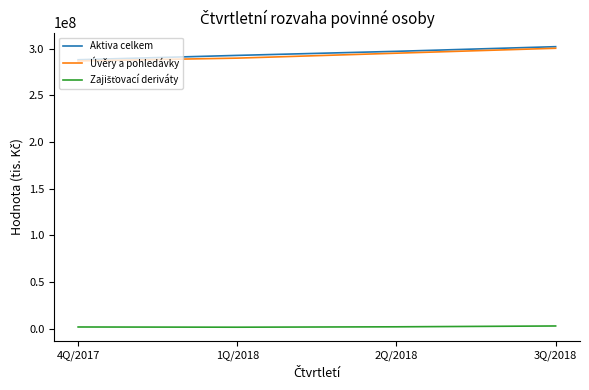

Is this an area chart (filled region under the line)?

No